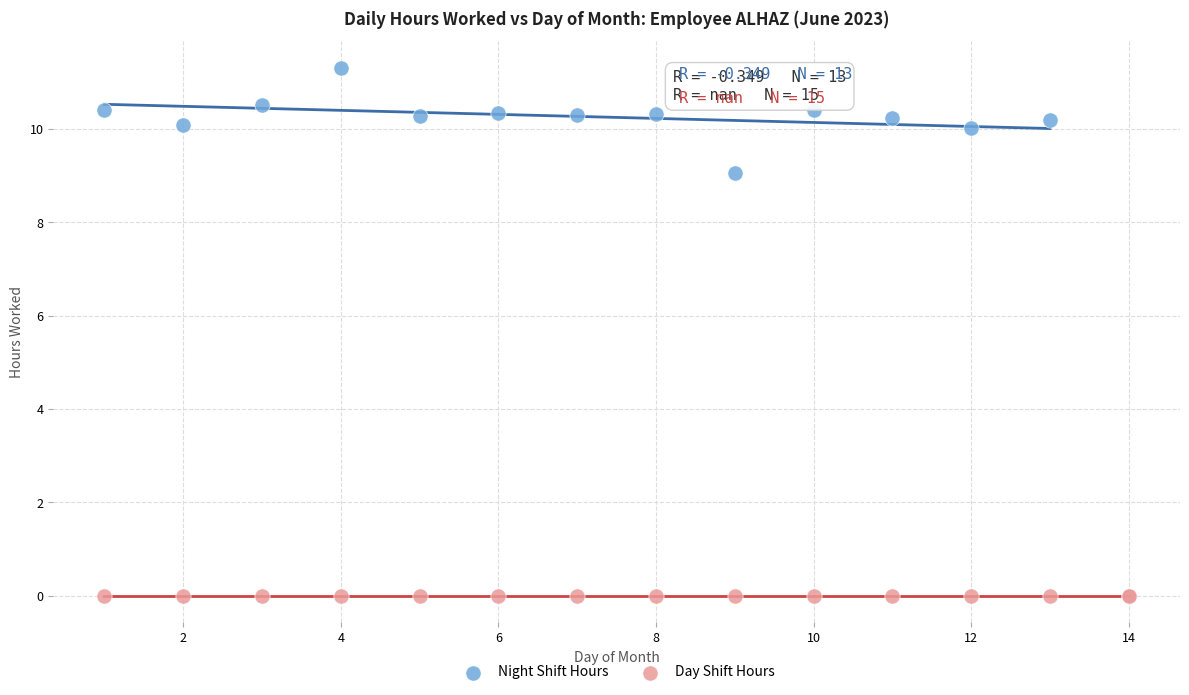

Which series reaches the minimum Y coordinate?

Day Shift Hours